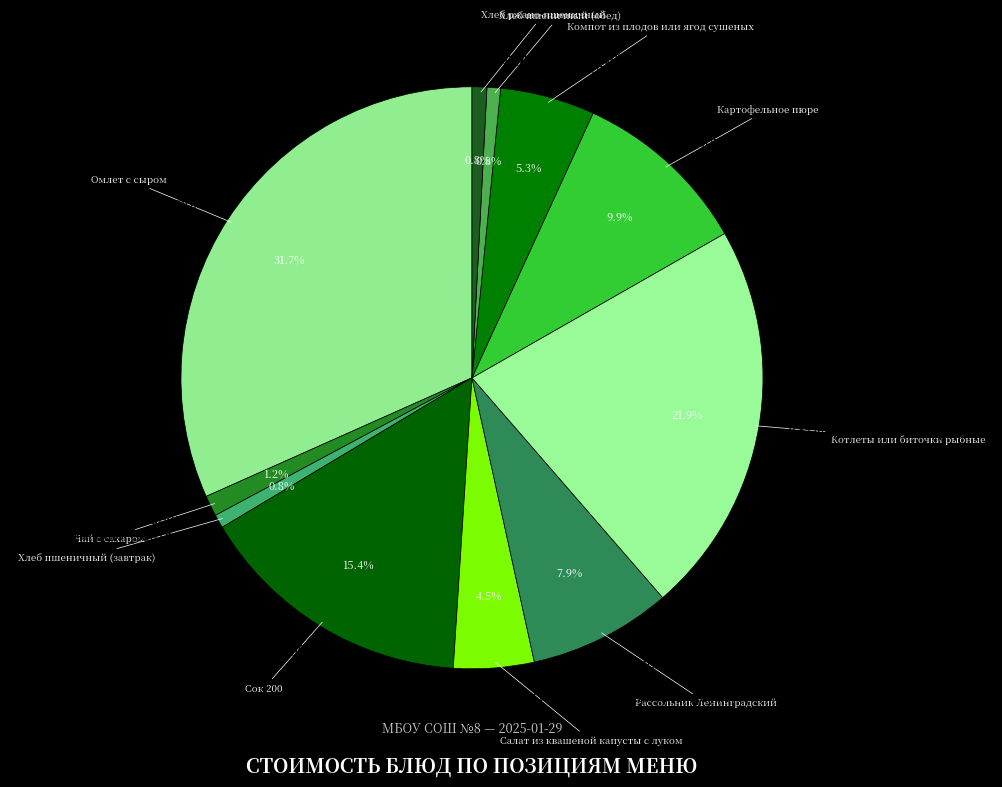

Count the number of slices in the pie.

11